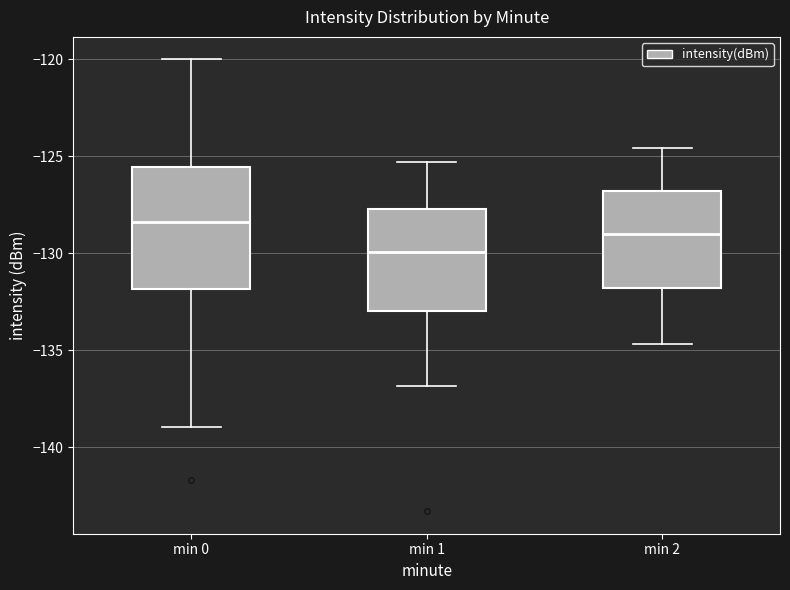

Reading left to right, transcribe this box plot: for each box, give where its median line is, the range the box spans, and where its two whiskers end, as read against the y-axis. The values are not printed on the chart, so give them approximately, as read against the axis.

min 0: median -128.5, box -132.0 to -125.5, whiskers -139.0 to -120.0
min 1: median -130.0, box -133.0 to -127.5, whiskers -137.0 to -125.5
min 2: median -129.0, box -132.0 to -127.0, whiskers -134.5 to -124.5